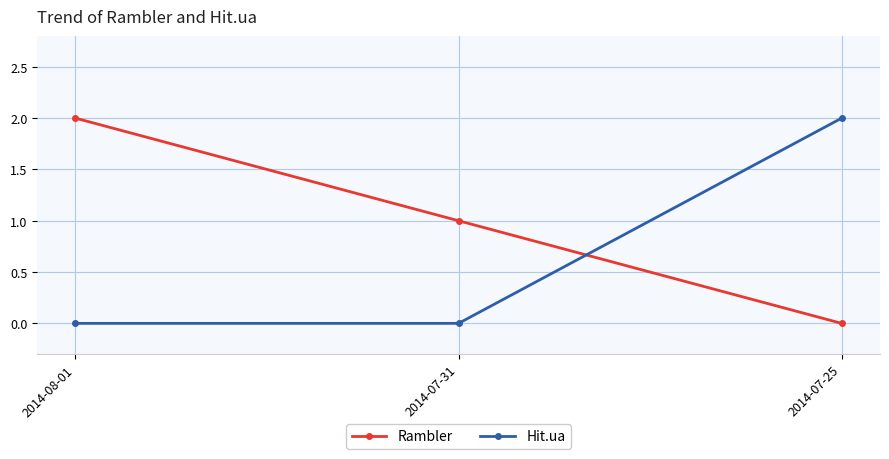

How many distinct data groups are displayed?

2